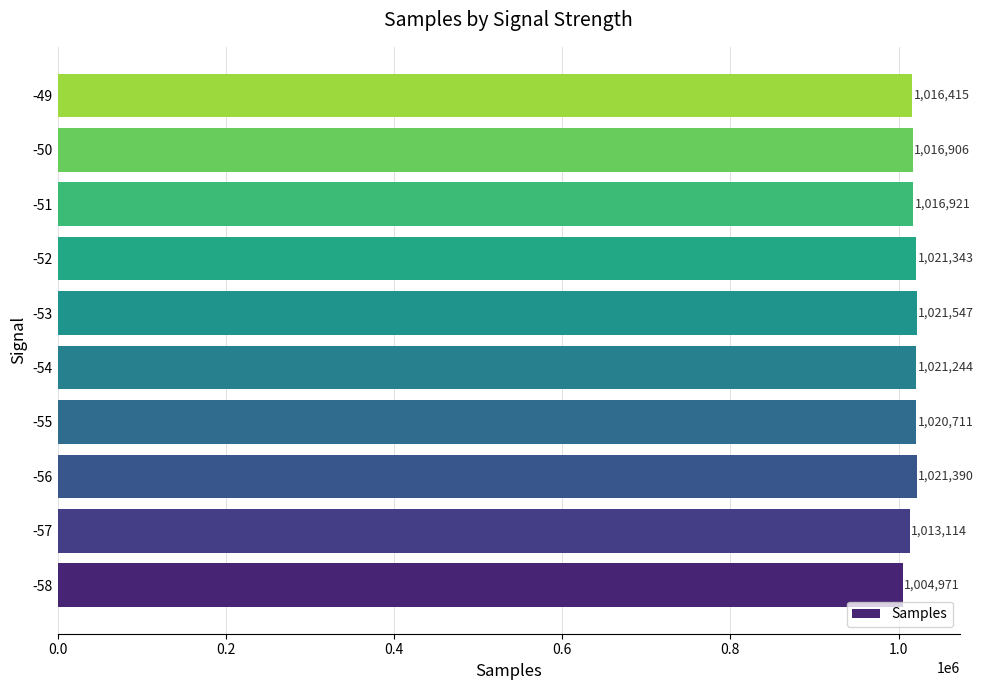

Reading bottom to top, extract all data points from this chart.

-58=1004971	-57=1013114	-56=1021390	-55=1020711	-54=1021244	-53=1021547	-52=1021343	-51=1016921	-50=1016906	-49=1016415